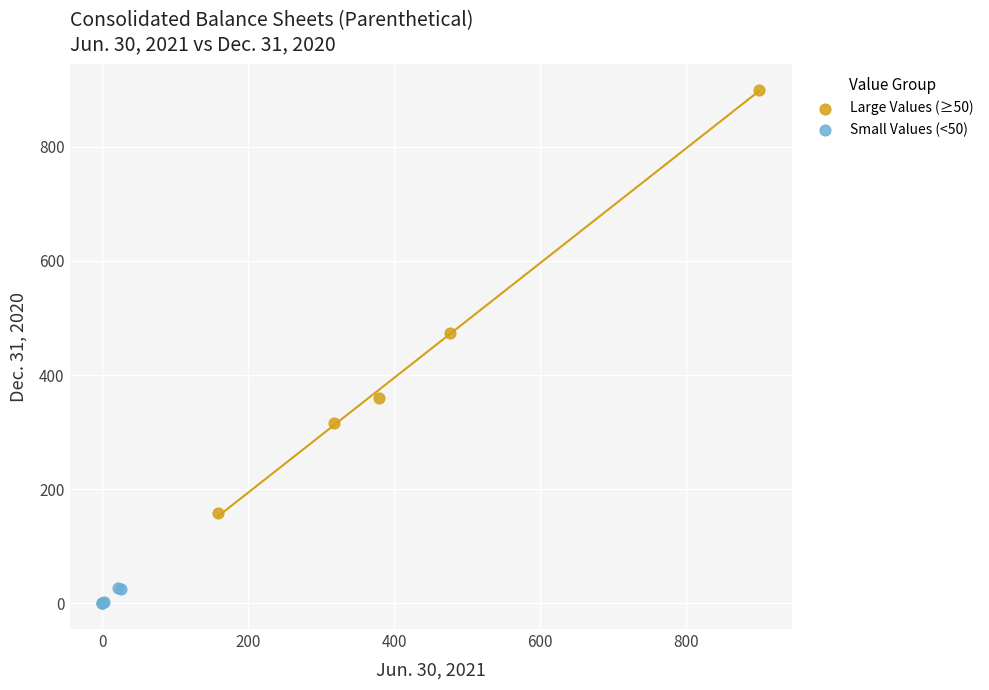

What are all the series names shown in the legend?

Large Values (≥50), Small Values (<50)